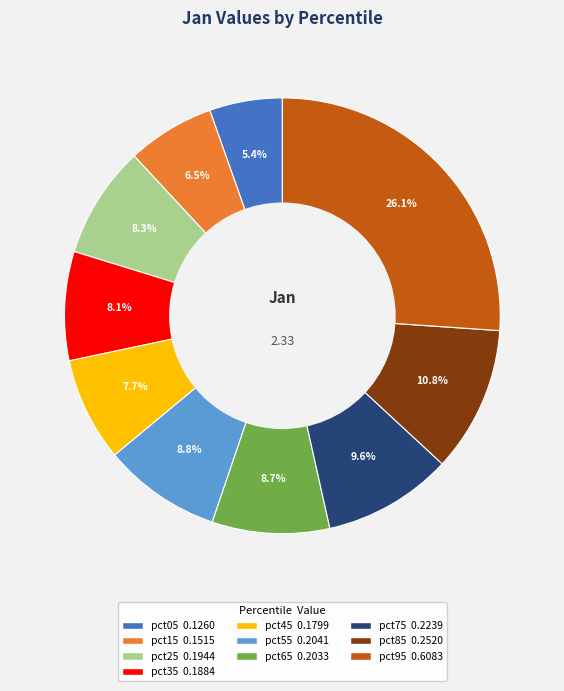

Does any single category account for the majority?

No